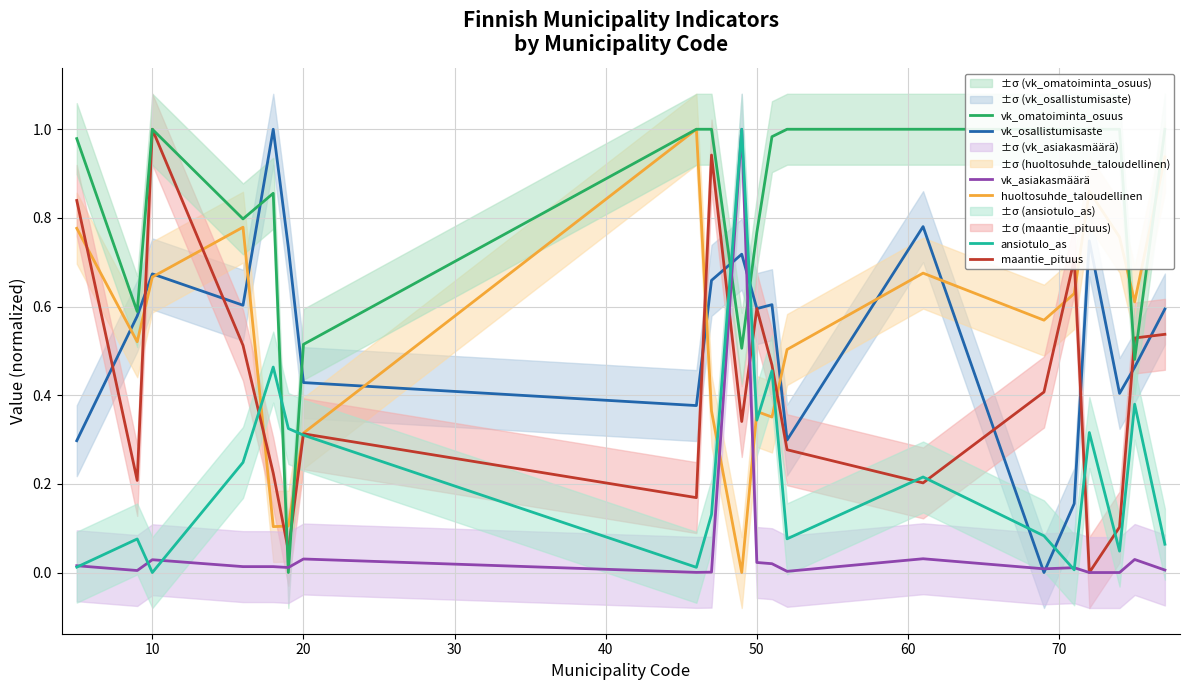

True or false: ansiotulo_as and vk_osallistumisaste intersect in this chart.

True